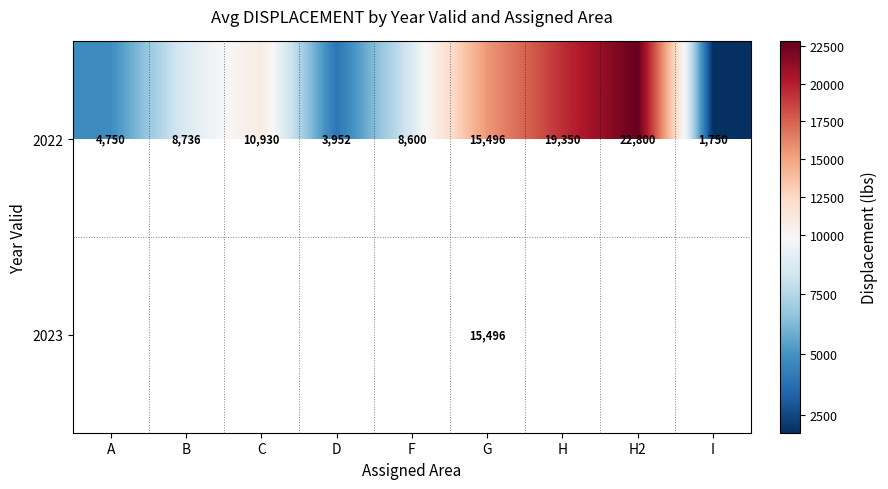

The 2022 series shows 15374 at H2. True or false?

False